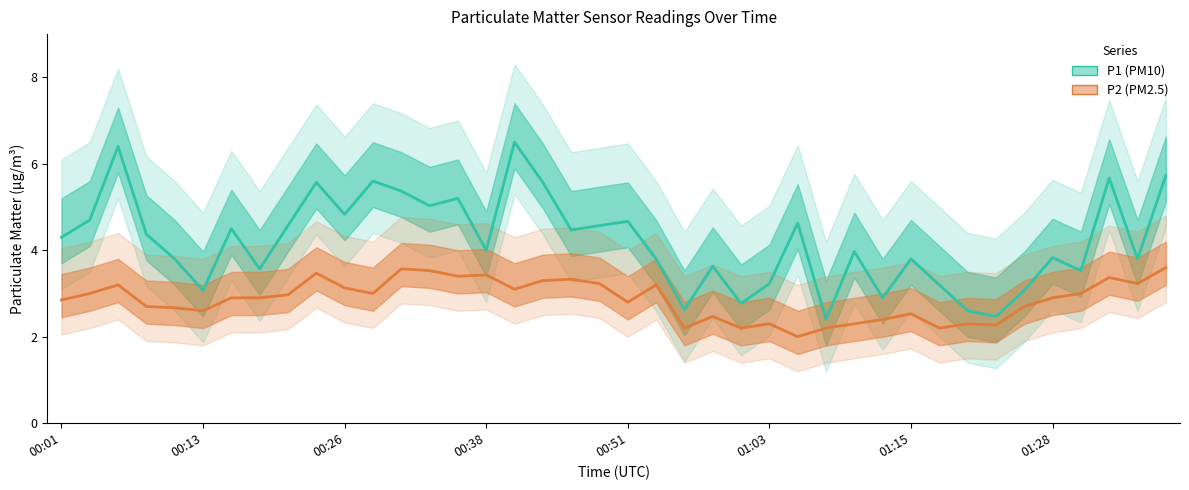

What is the value of the P1 (PM10) point at the 27th from the left?

4.6